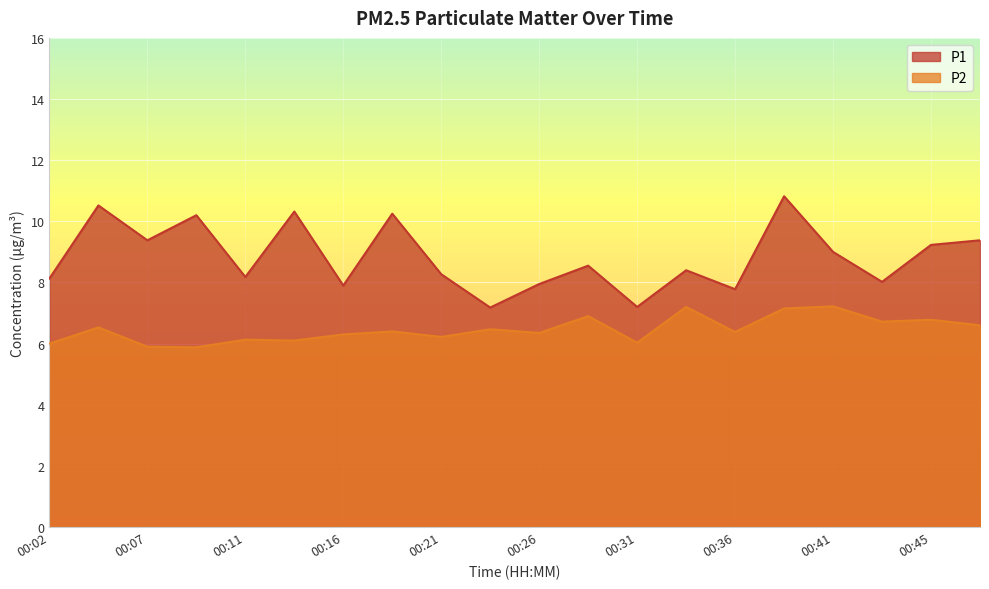

What is the minimum value for P2?

5.9